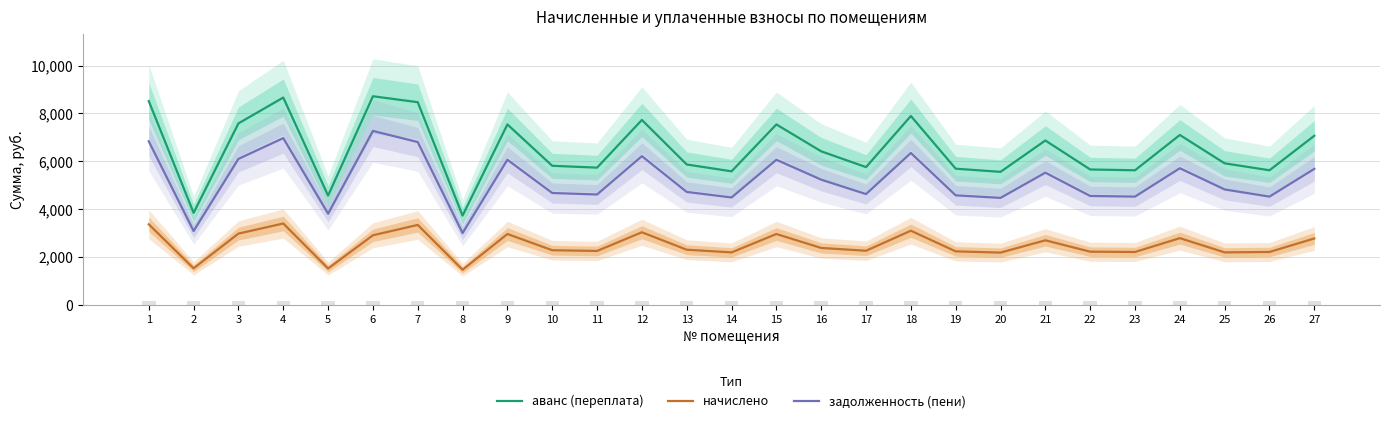

Reading left to right, transcribe all the data shown in this chart.

аванс (переплата): 8516.2	3840.5	7584.1	8664.4	4561.7	8718.8	8470.4	3725.9	7540.0	5809.3	5732.2	7727.4	5864.4	5577.8	7540.0	6414.2	5754.2	7892.8	5688.1	5555.8	6867.6	5655.0	5621.9	7099.1	5911.8	5621.9	7066.0
начислено: 3361.0	1520.6	2972.2	3395.5	1512.0	2903.0	3335.0	1460.2	2954.9	2276.6	2246.4	3028.3	2298.2	2185.9	2954.9	2371.7	2255.0	3093.1	2229.1	2177.3	2691.4	2216.2	2203.2	2782.1	2185.9	2203.2	2769.1
задолженность (пени): 6835.7	3080.2	6098.0	6966.6	3805.7	7267.2	6802.9	2995.8	6062.6	4671.0	4609.0	6213.2	4715.3	4484.9	6062.6	5228.4	4626.7	6346.2	4573.5	4467.2	5521.9	4546.9	4520.3	5708.0	4818.8	4520.3	5681.4